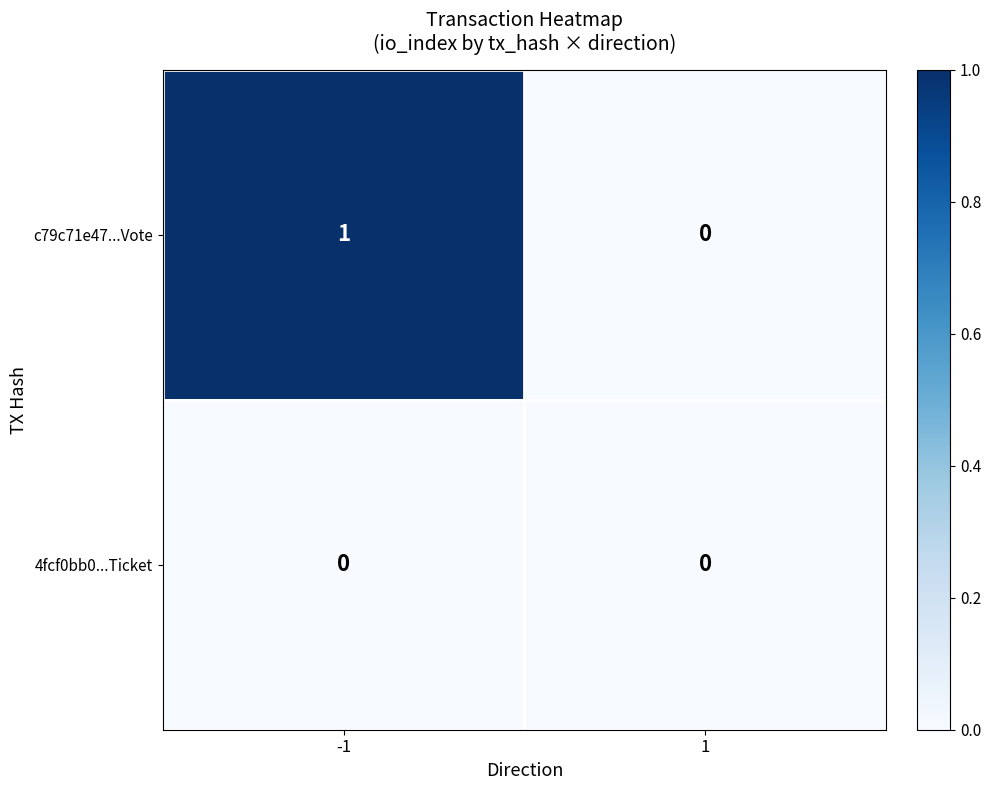

List the series in order of their peak value, lowest first.

4fcf0bb0...Ticket, c79c71e47...Vote